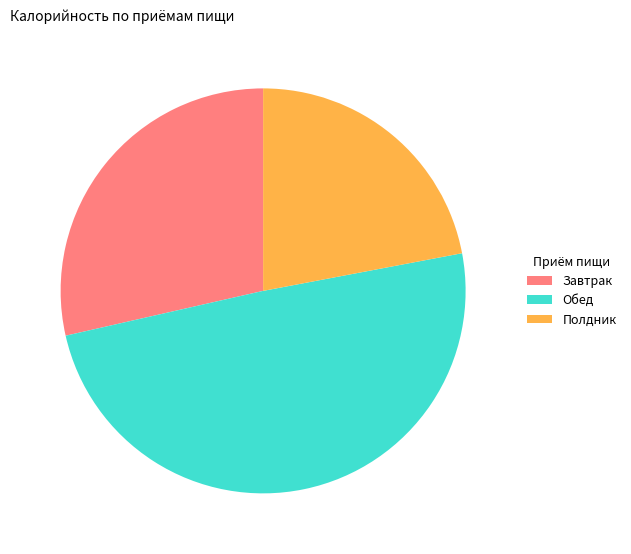

Does Обед represent more than half of the total?

No